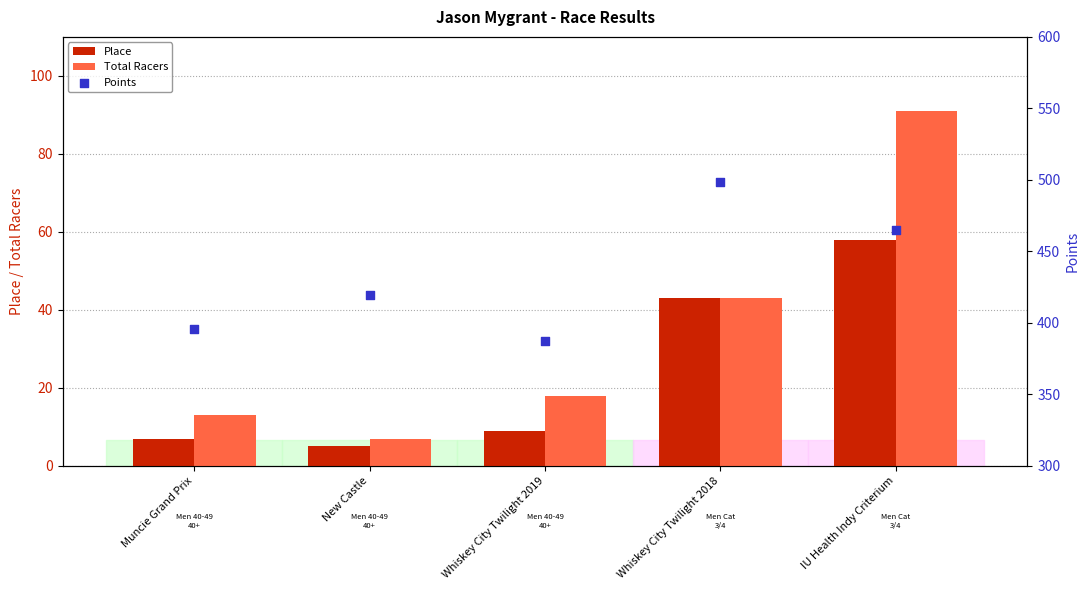

Which series has the largest Y range (max minus min)?

Points